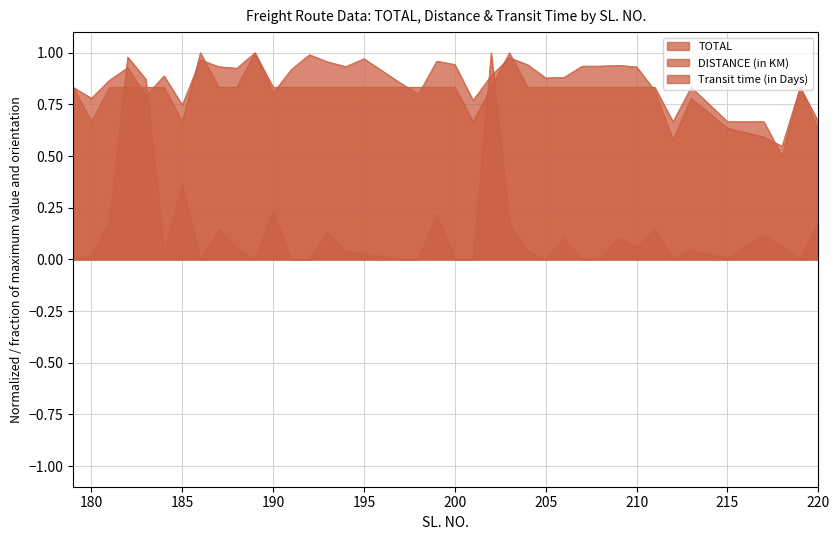

What is the lowest value of the Transit time (in Days) series?

0.5